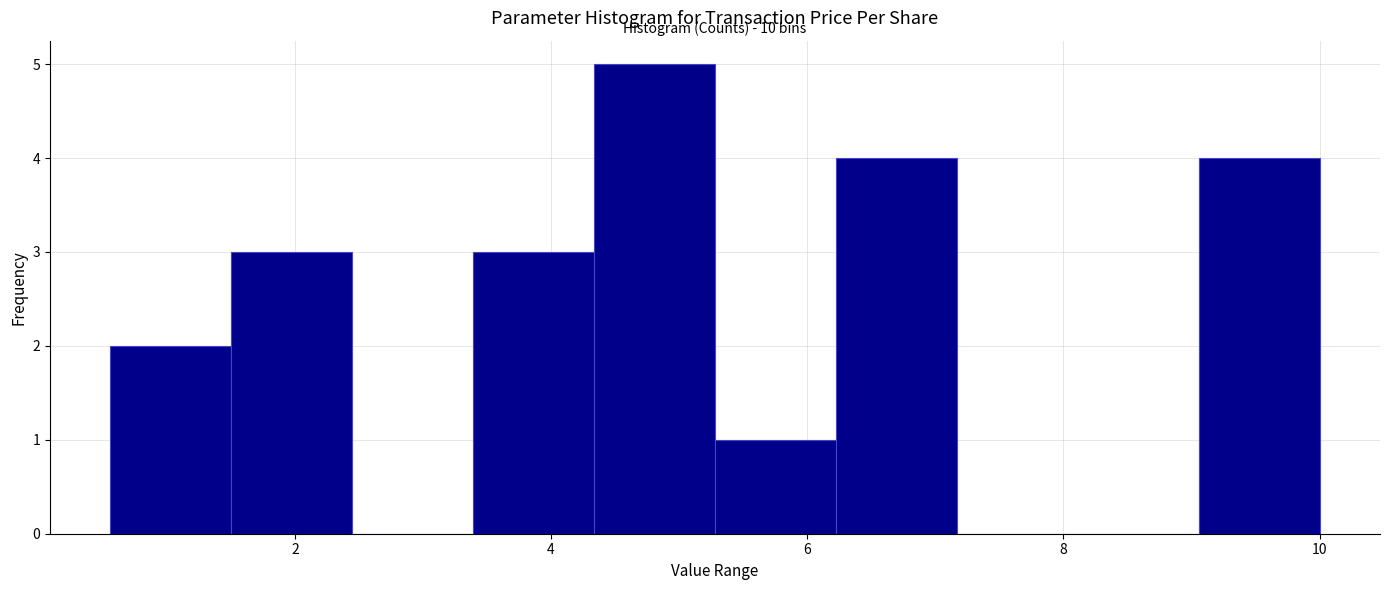

Over which range of the x-axis is the bar tallest?

4.4 to 5.2